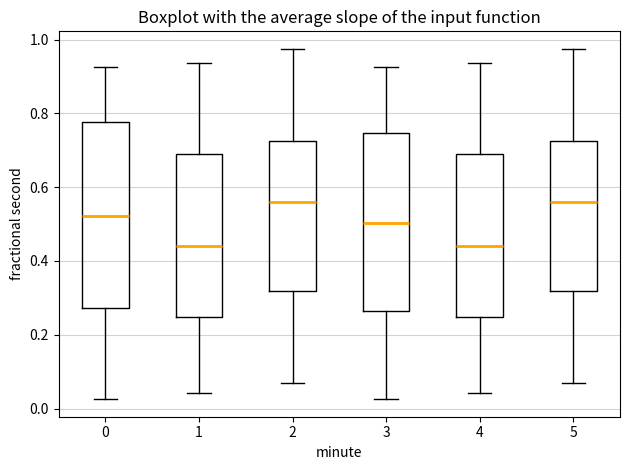

Reading left to right, transcribe this box plot: for each box, give where its median line is, the range the box spans, and where its two whiskers end, as read against the y-axis. The values are not printed on the chart, so give them approximately, as read against the axis.

0: median 0.52, box 0.28 to 0.78, whiskers 0.02 to 0.92
1: median 0.44, box 0.24 to 0.68, whiskers 0.04 to 0.94
2: median 0.56, box 0.32 to 0.72, whiskers 0.06 to 0.98
3: median 0.50, box 0.26 to 0.74, whiskers 0.02 to 0.92
4: median 0.44, box 0.24 to 0.68, whiskers 0.04 to 0.94
5: median 0.56, box 0.32 to 0.72, whiskers 0.06 to 0.98